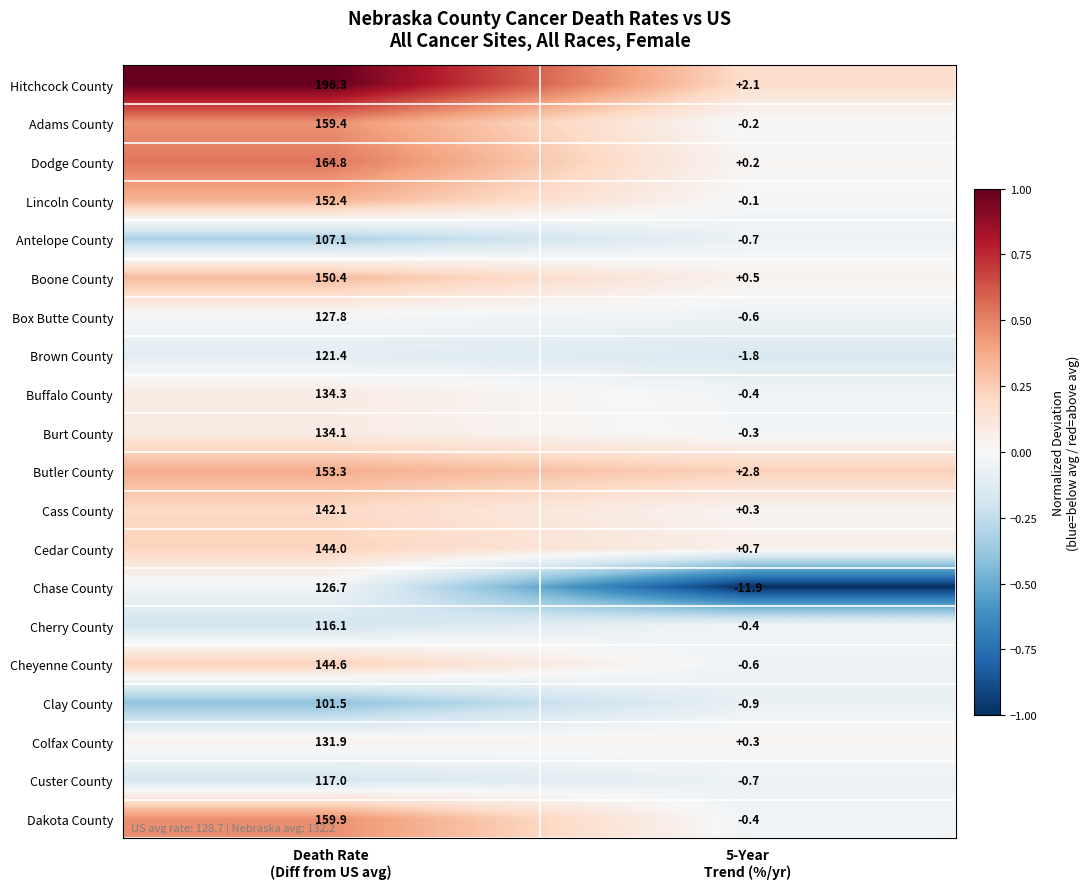

List the series in order of their peak value, highest first.

Hitchcock County, Dodge County, Dakota County, Adams County, Butler County, Lincoln County, Boone County, Cheyenne County, Cedar County, Cass County, Buffalo County, Burt County, Colfax County, Box Butte County, Chase County, Brown County, Custer County, Cherry County, Antelope County, Clay County